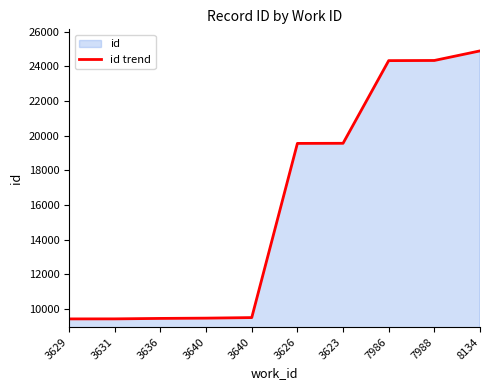

What is the average value?

15989